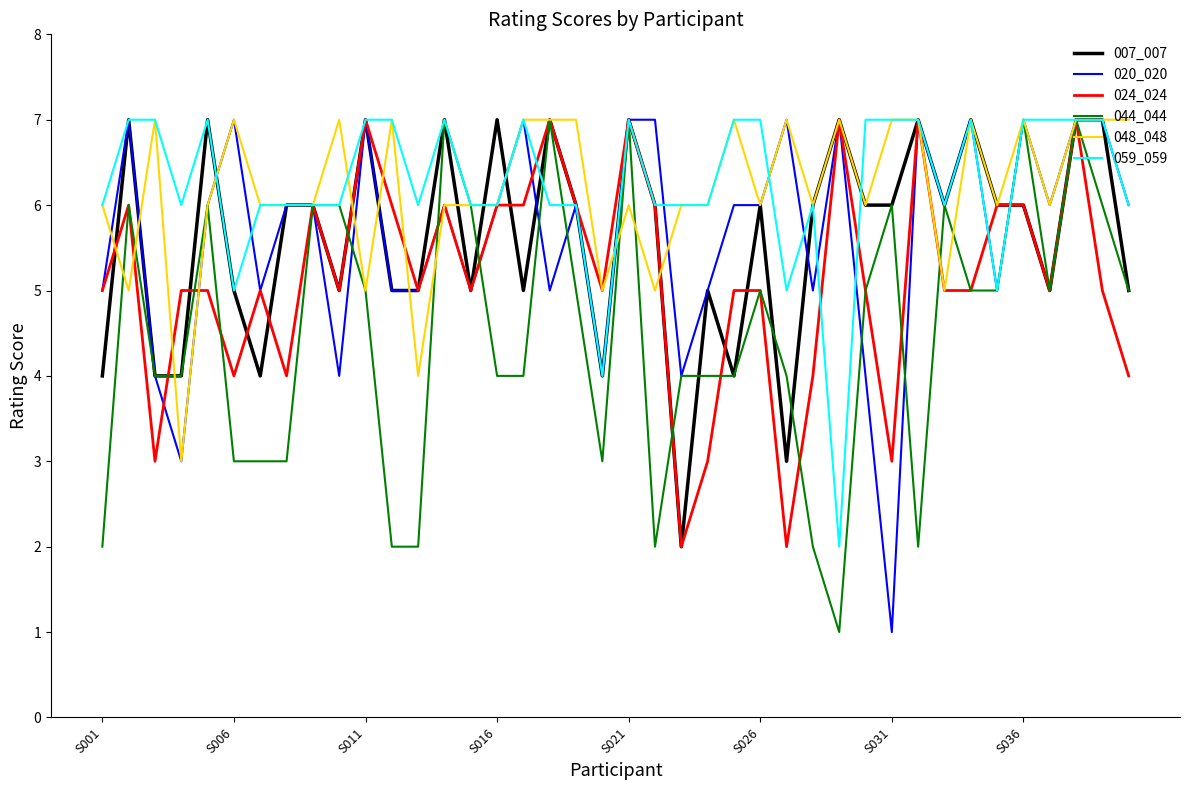

What are all the series names shown in the legend?

007_007, 020_020, 024_024, 044_044, 048_048, 059_059